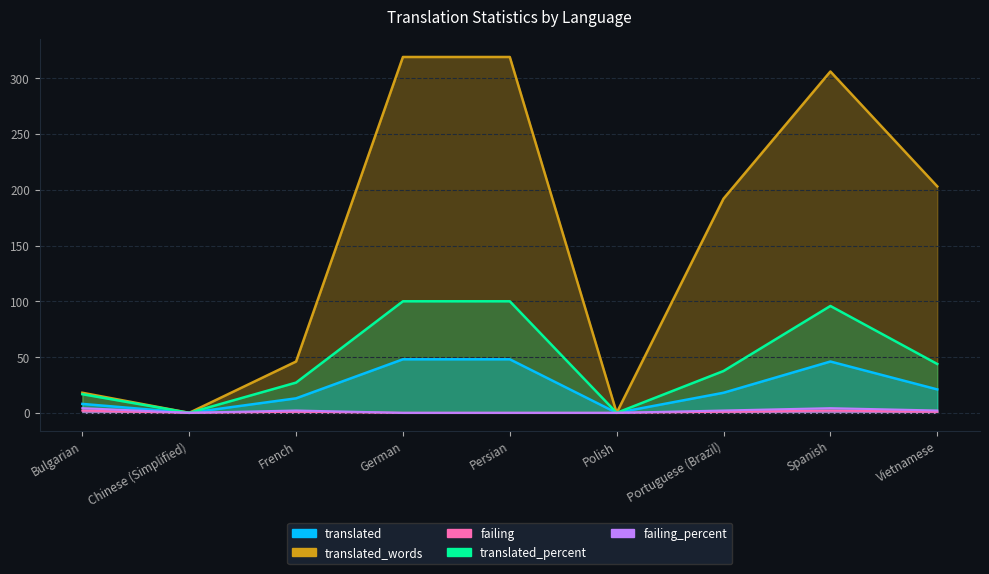

How many values in the failing series are below 1?

4